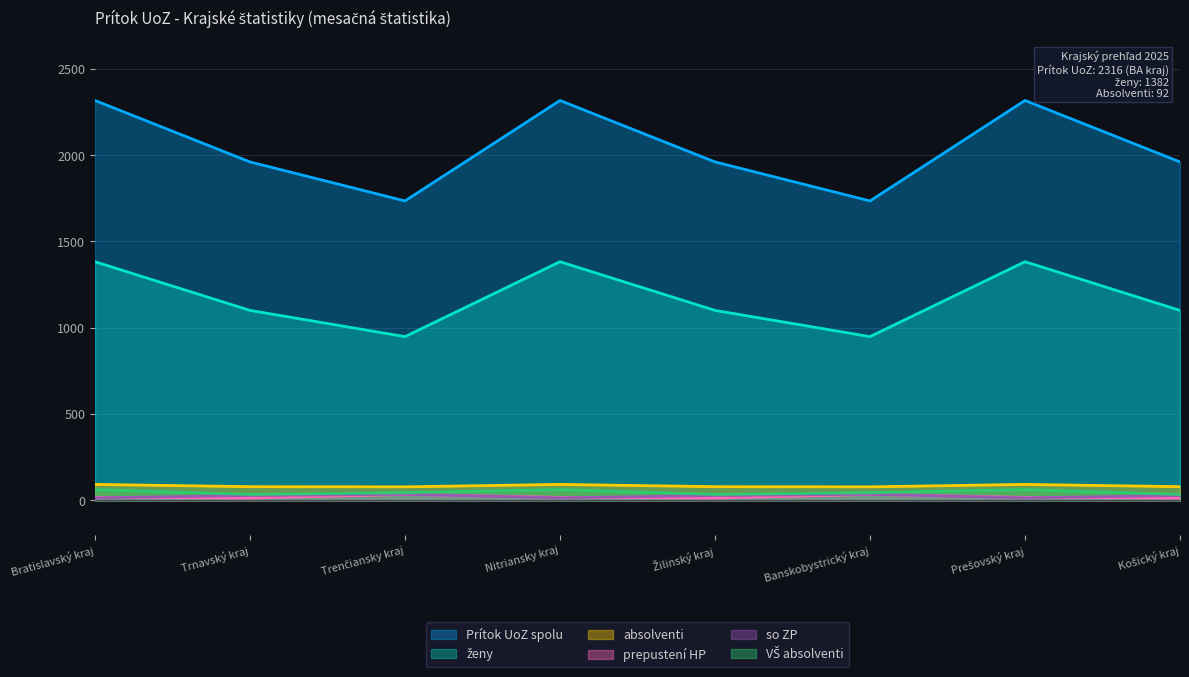

True or false: so ZP and absolventi spolu intersect in this chart.

False